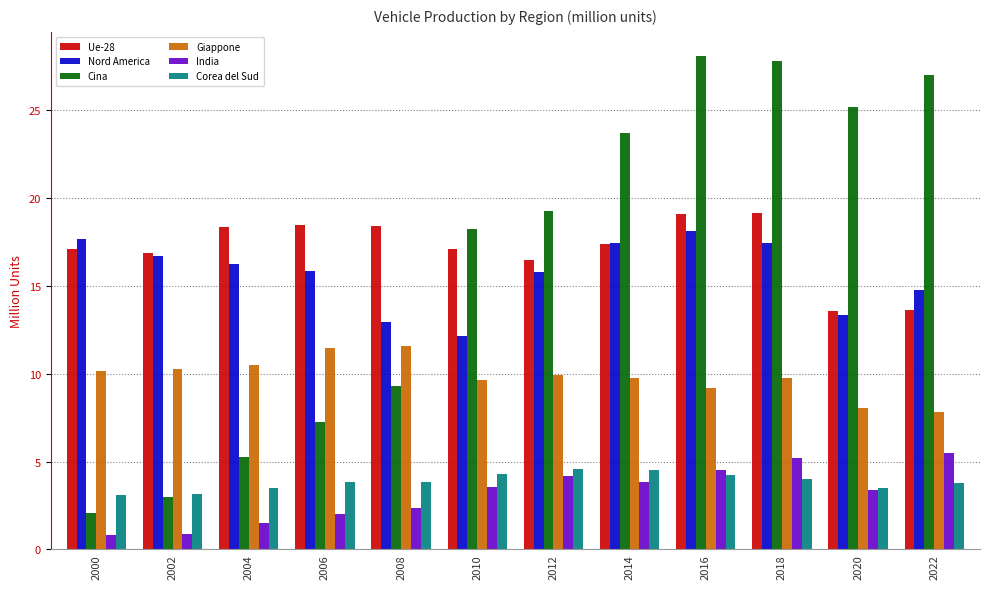

Which series has the widest spread of values?

Cina